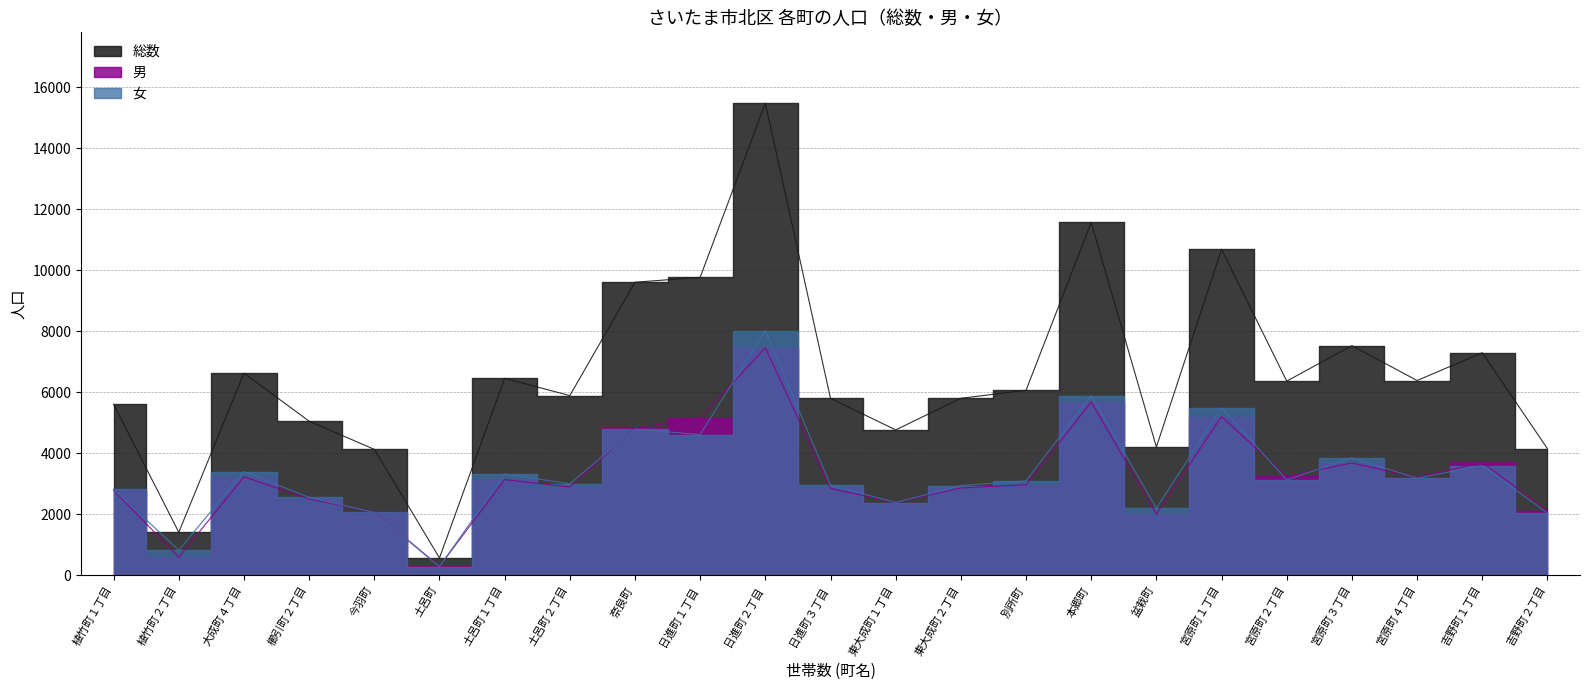

What is the difference between the highest and lowest values at 日進町３丁目?

2951